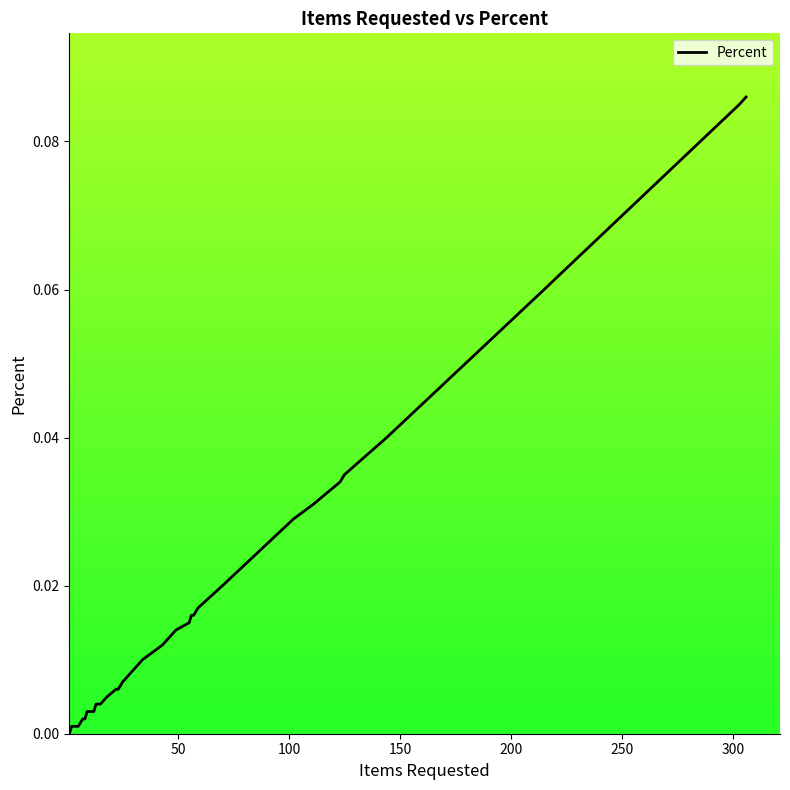

The value at 150 is 0.0. True or false?

False